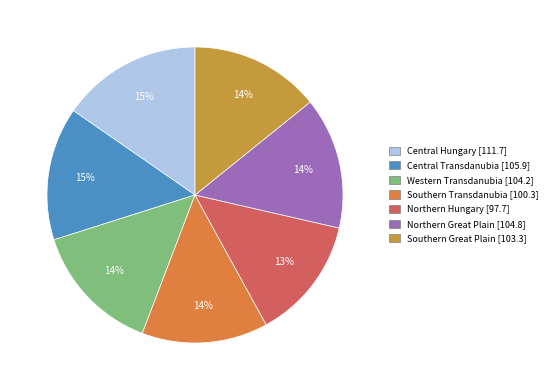

To the nearest percent, what is the average slice percentage?

14%